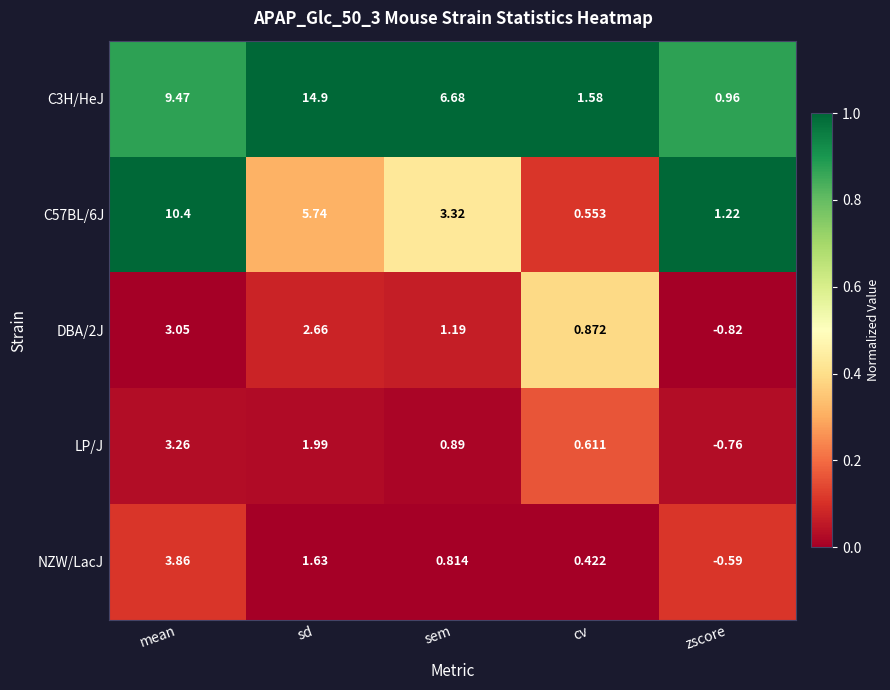

Which label corresponds to the smallest value in the chart?

zscore